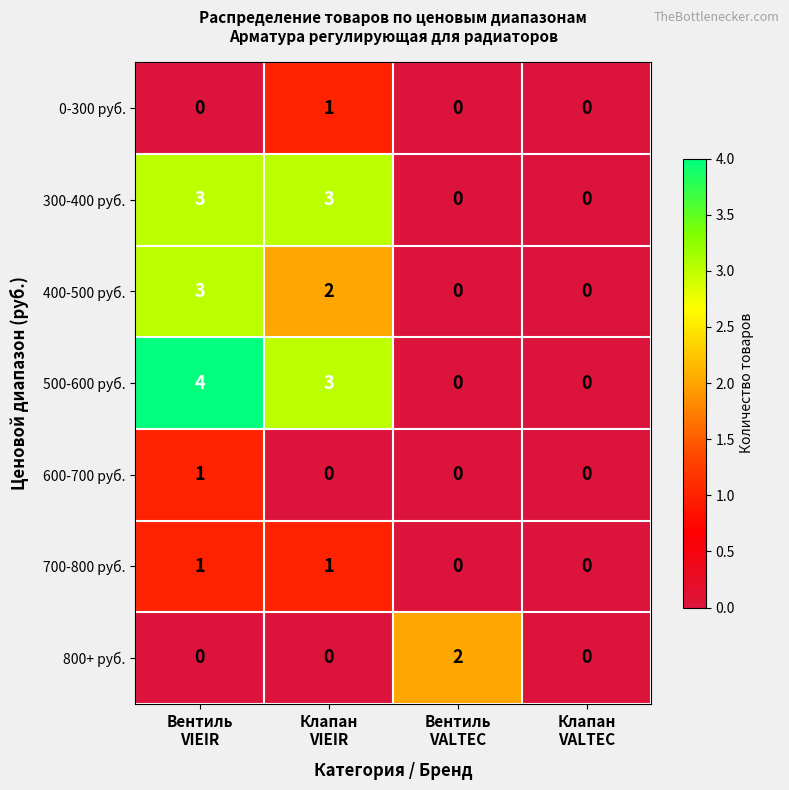

Which series has the largest total across all categories?

500-600 руб.